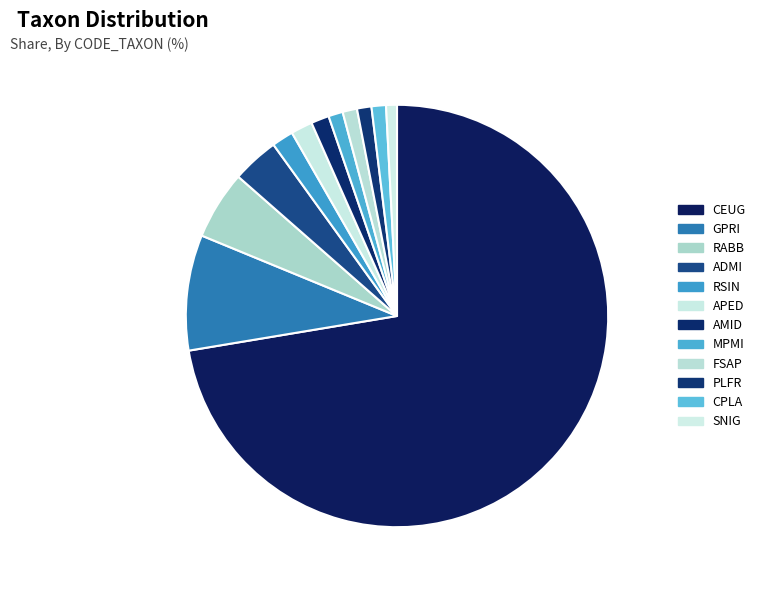

What portion of the pie excludes MPMI?

98.9%